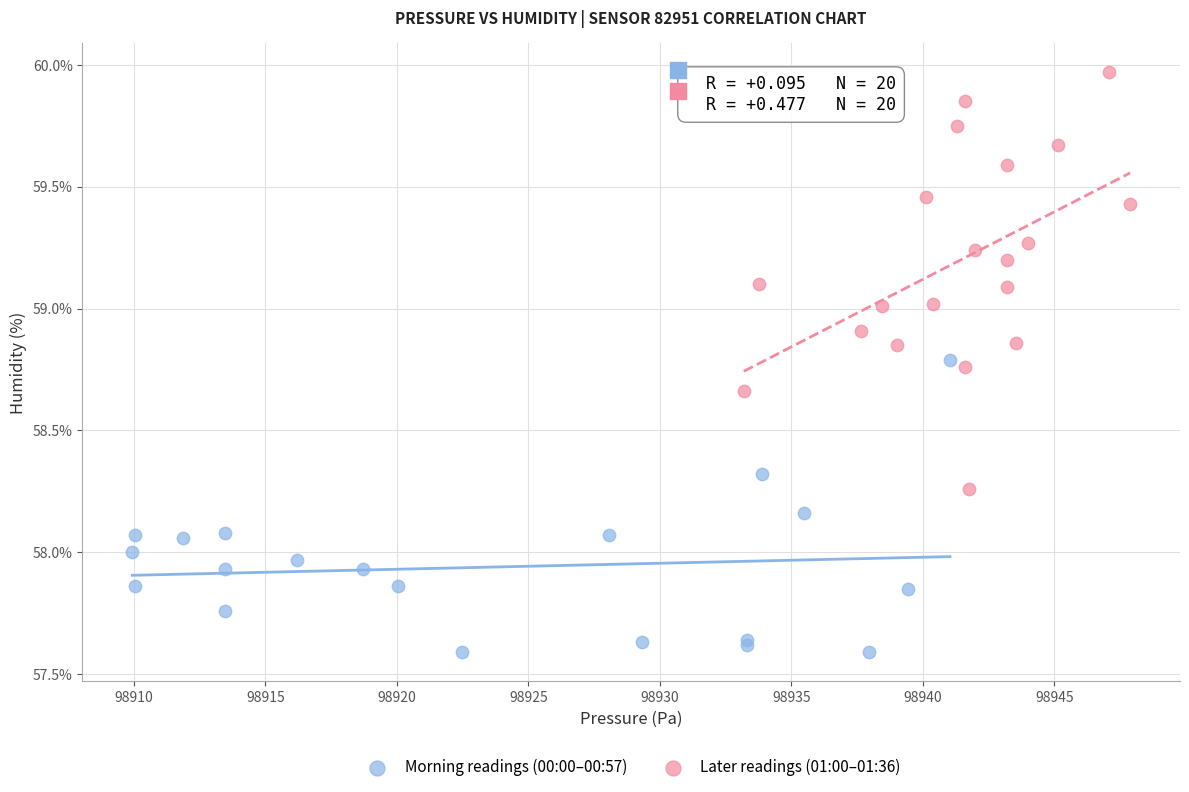

Which series has the largest Y range (max minus min)?

Later readings (01:00–01:36)